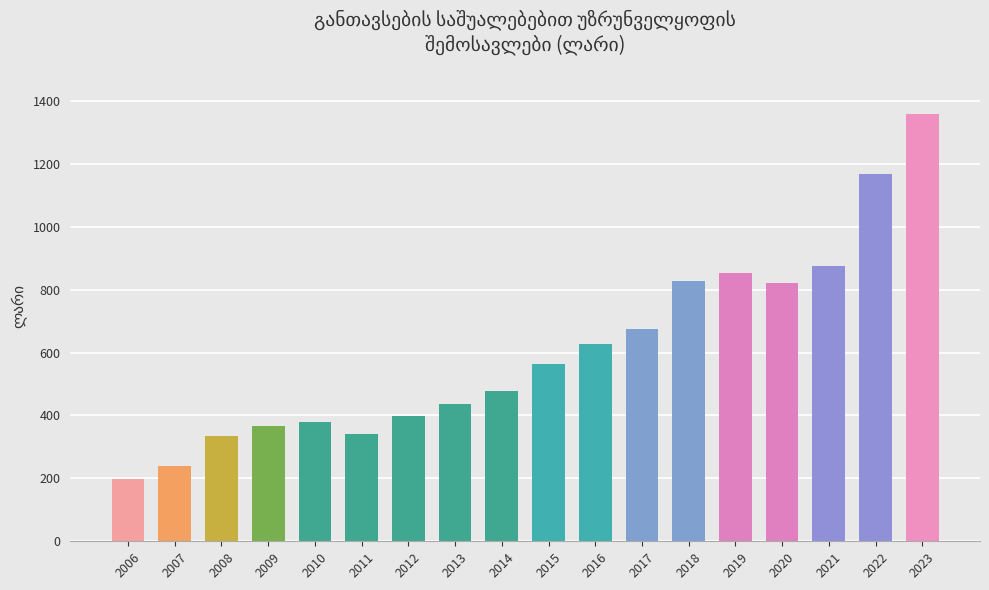

What value does the data have at 2017?

673.3